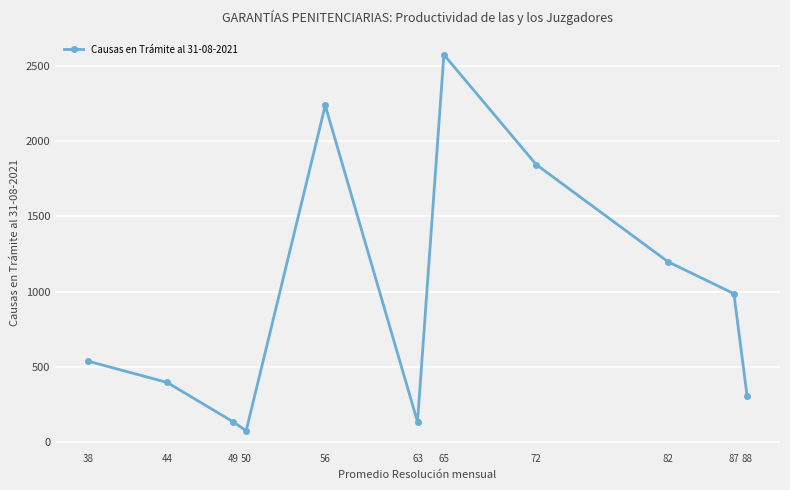

Where is the data nearest to the value 1324?

82